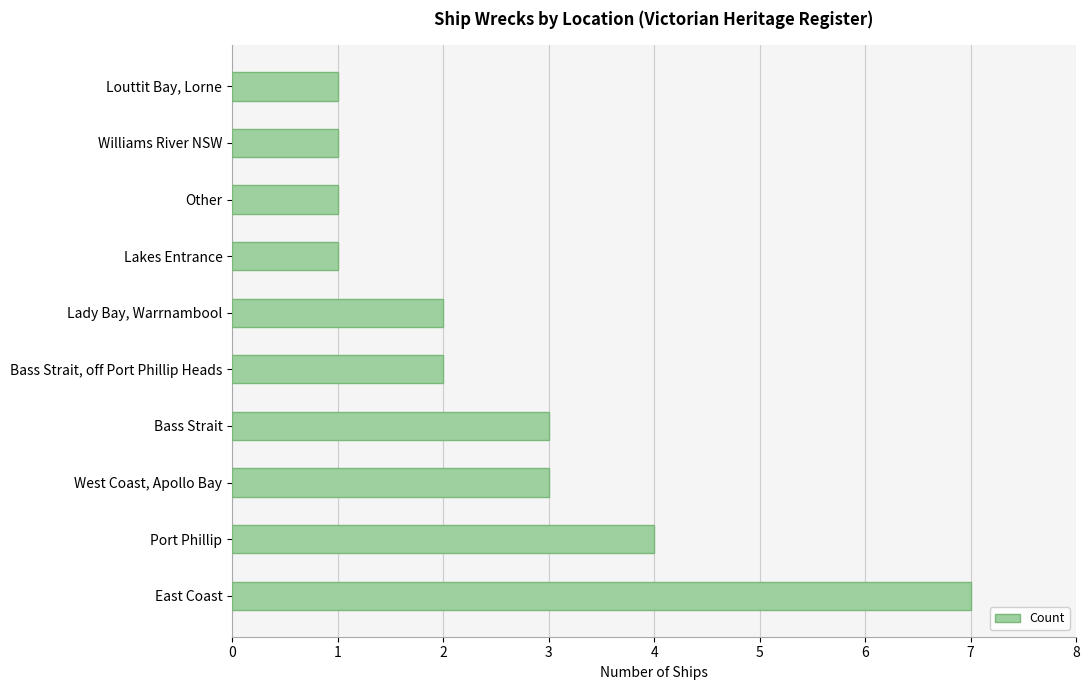

Which has a higher value, Bass Strait or Williams River NSW?

Bass Strait